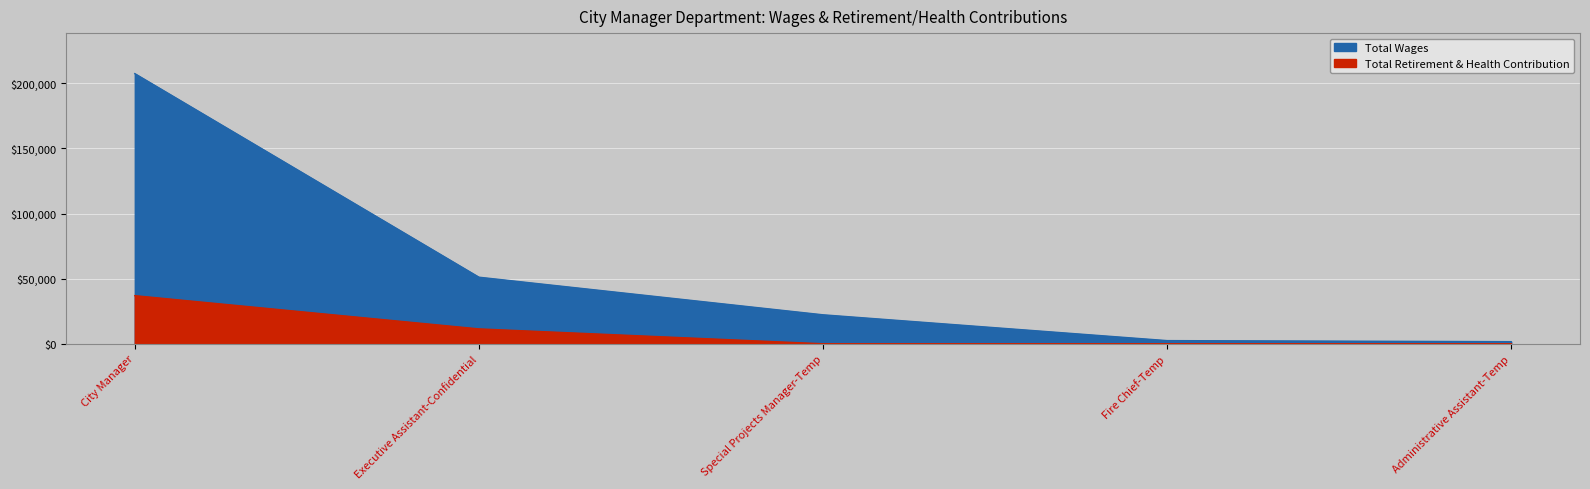

True or false: Total Retirement & Health Contribution and Total Wages intersect in this chart.

False